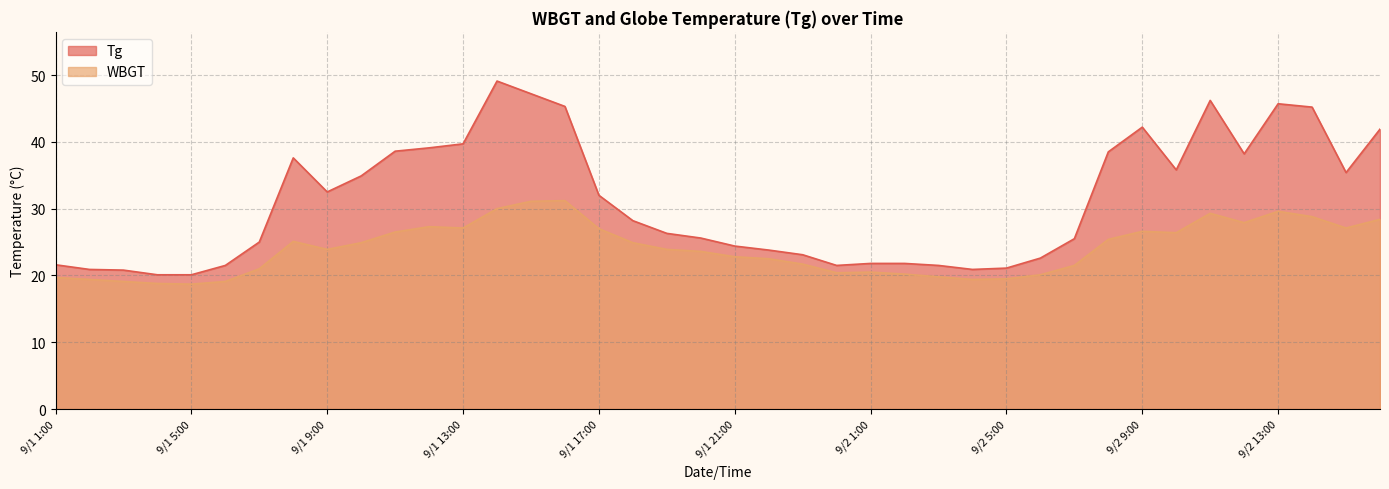

List the series in order of their overall mean, highest first.

Tg, WBGT